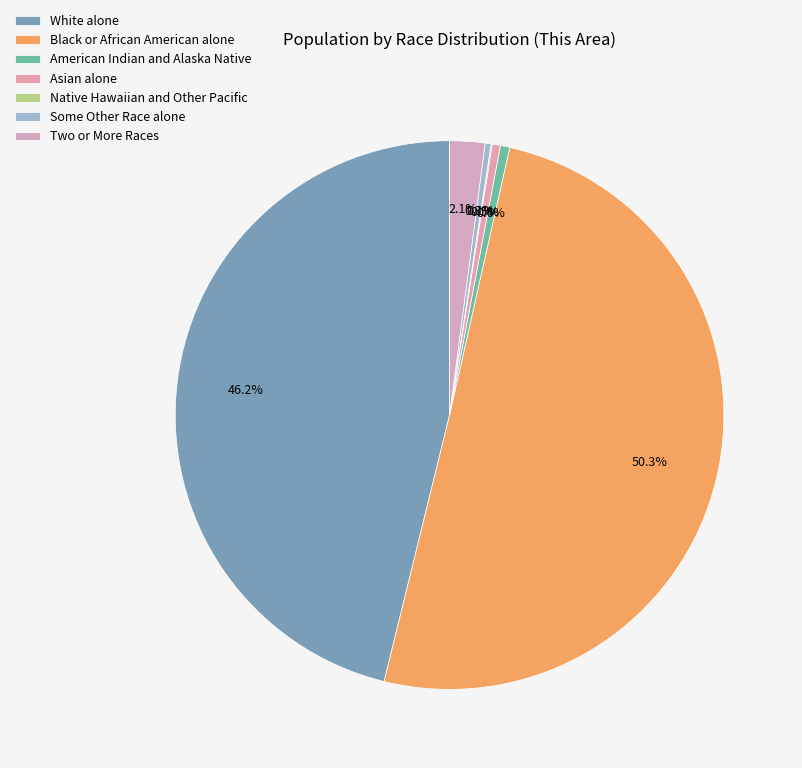

To the nearest percent, what portion does White alone represent?

46%